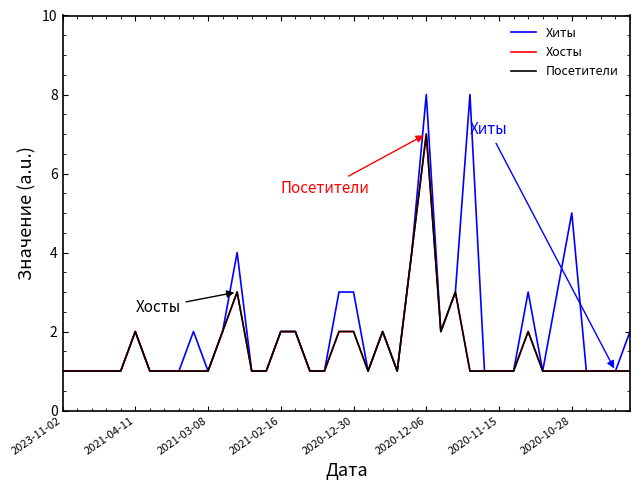

Is this an area chart (filled region under the line)?

No